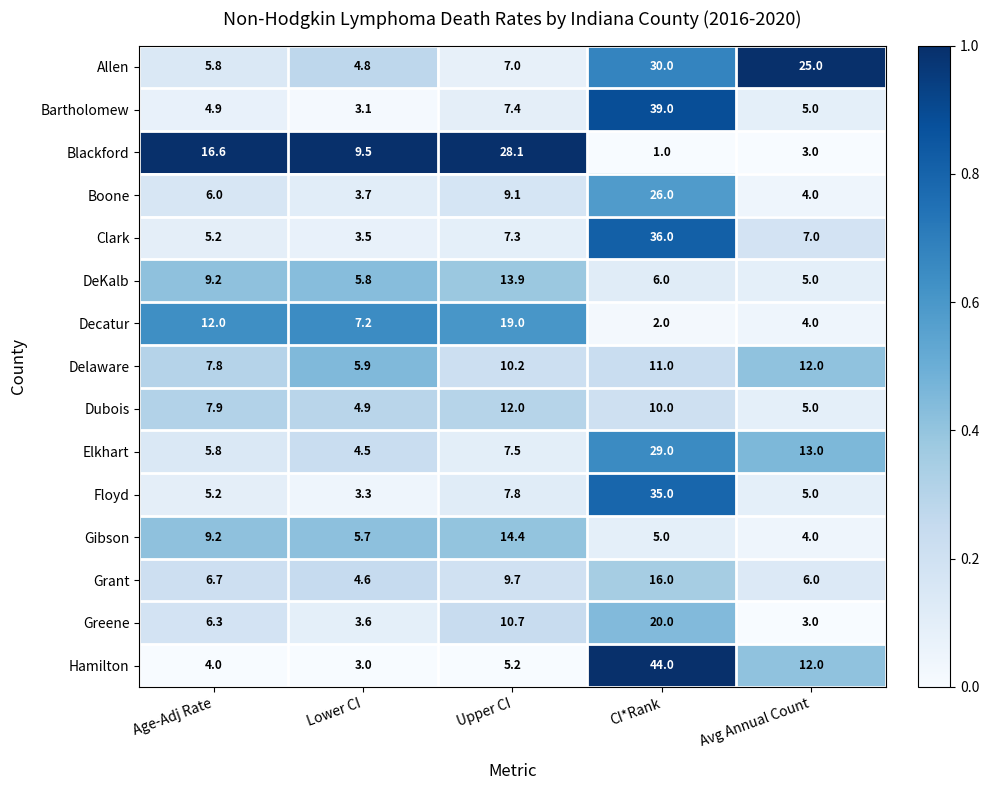

How many data points does each series have?

5